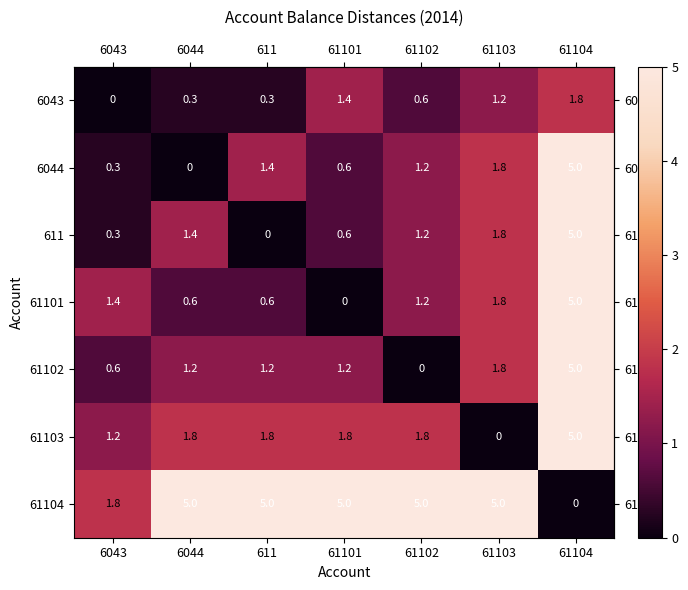

What is the average value of the 61103 series?

1.9